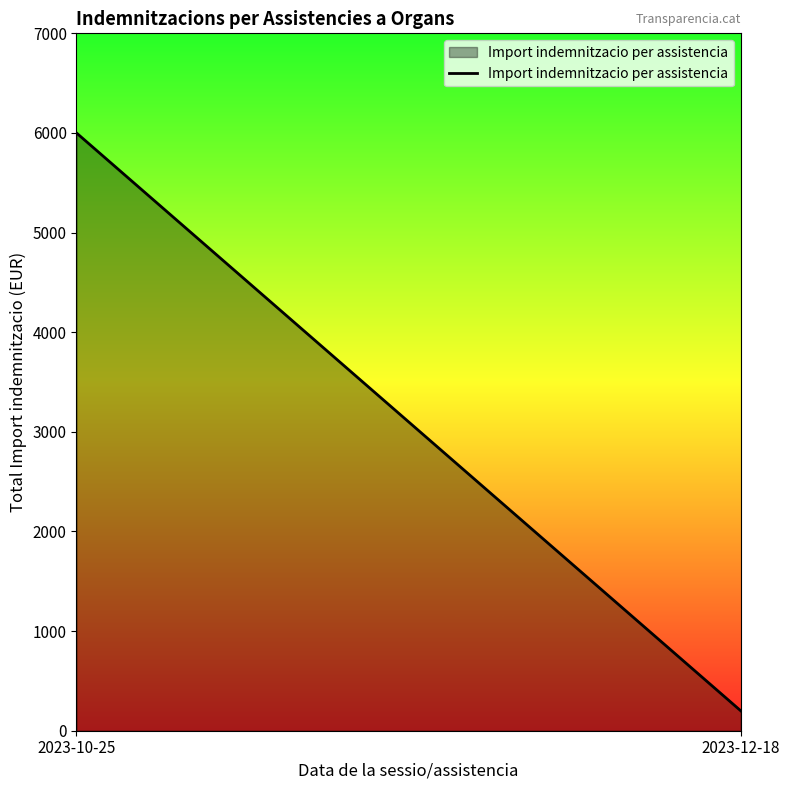

True or false: the data shows 8835 at 2023-10-25.

False